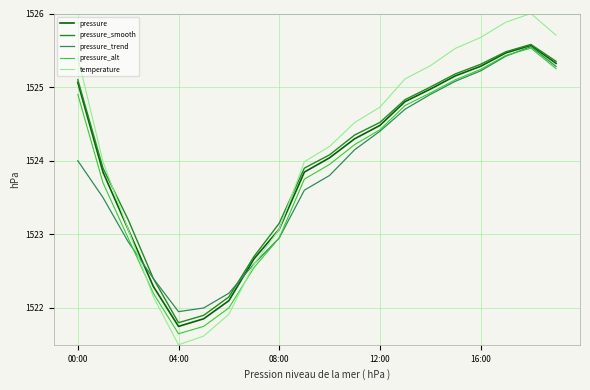

What is the greatest value displayed?

1526.0